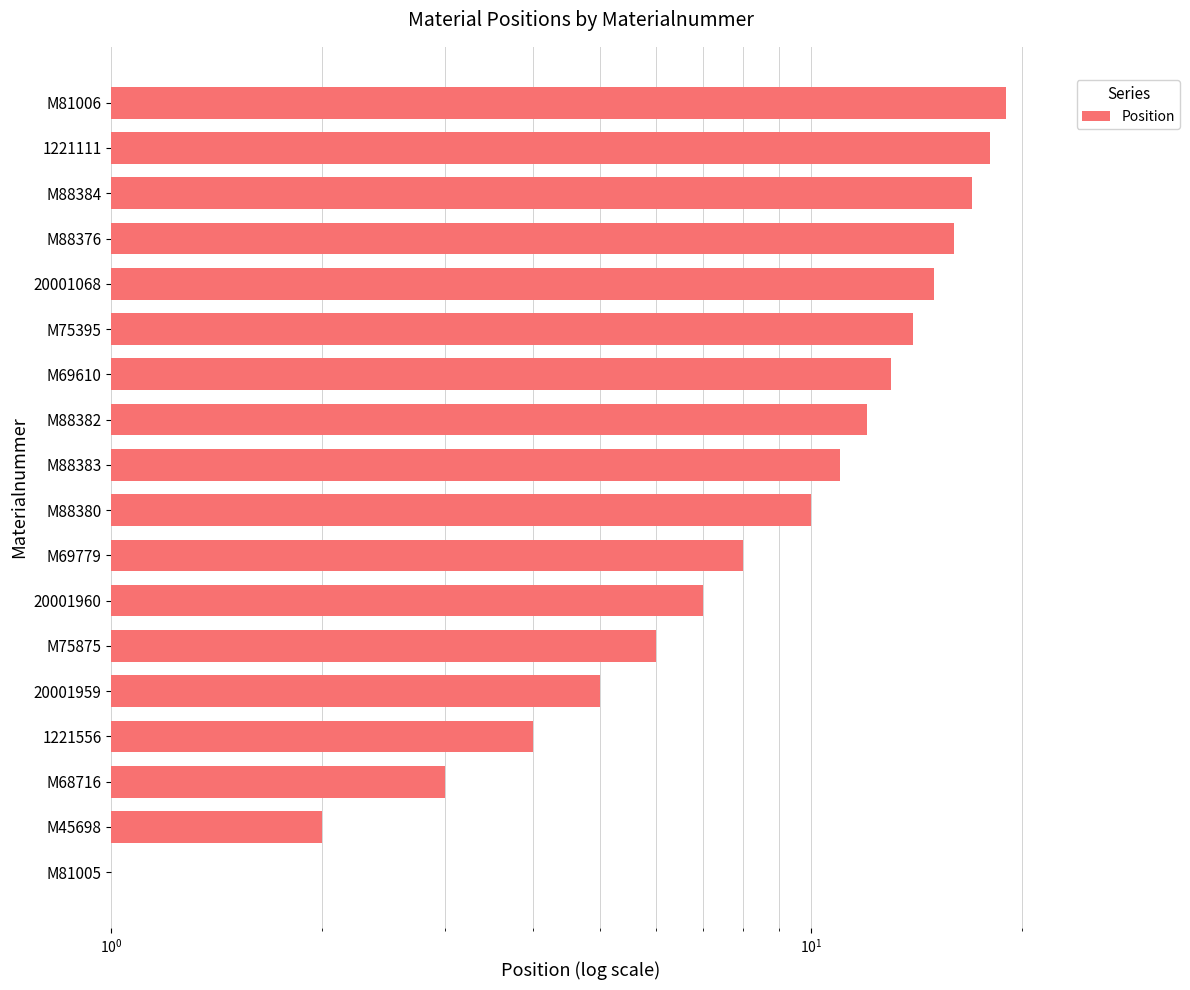

What position from the right is 1221111?

2